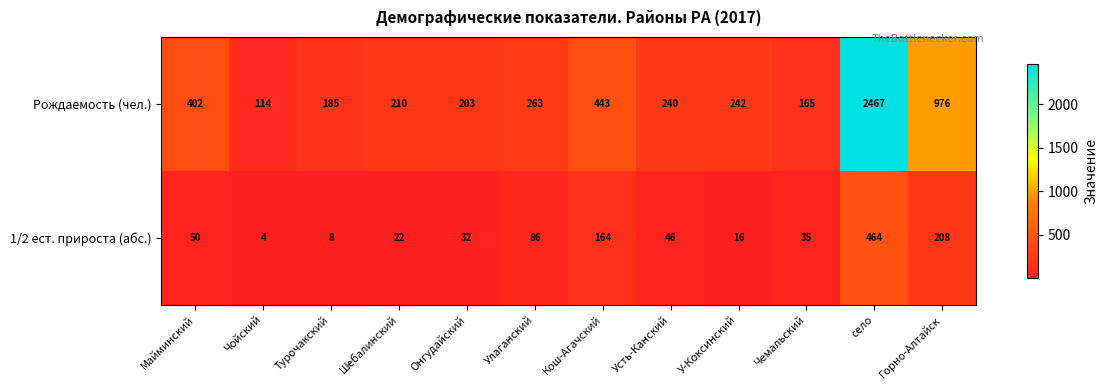

Which series changed the most between Онгудайский and Кош-Агачский?

Рождаемость (чел.)